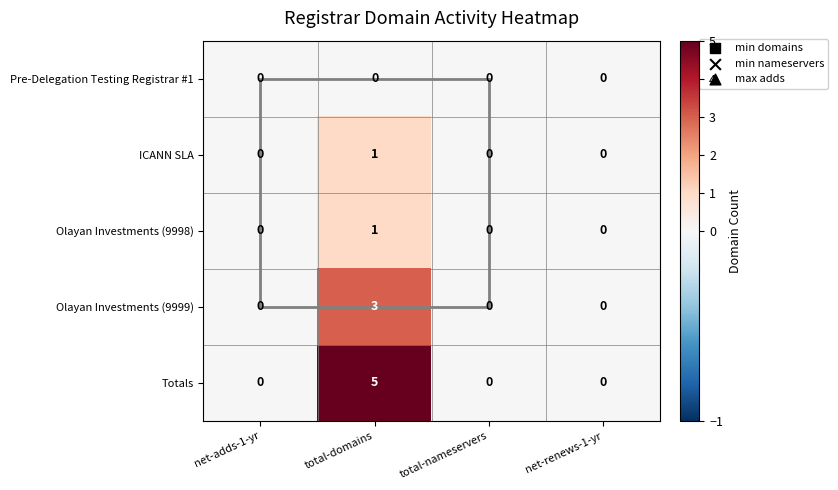

Between total-domains and total-nameservers, which series saw the biggest shift?

Totals